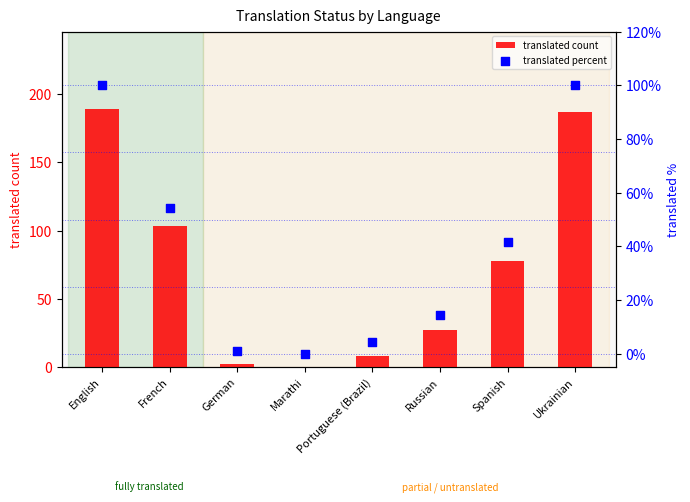

At how many categories does at least one series exceed 182?

2